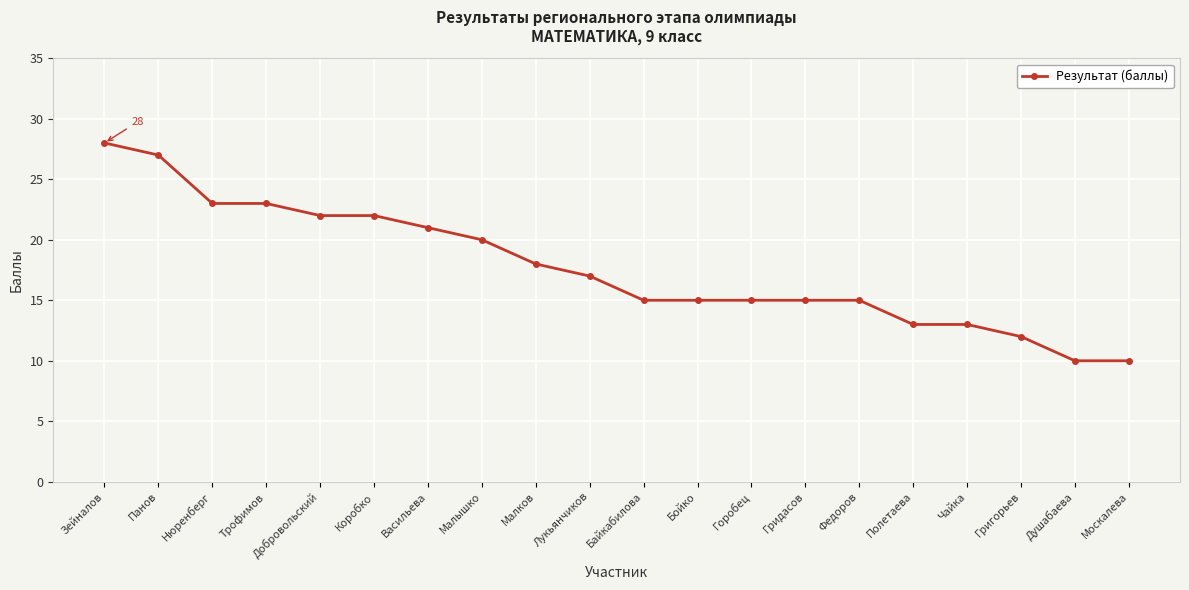

What is the change in value from Байкабилова to Григорьев?

-3